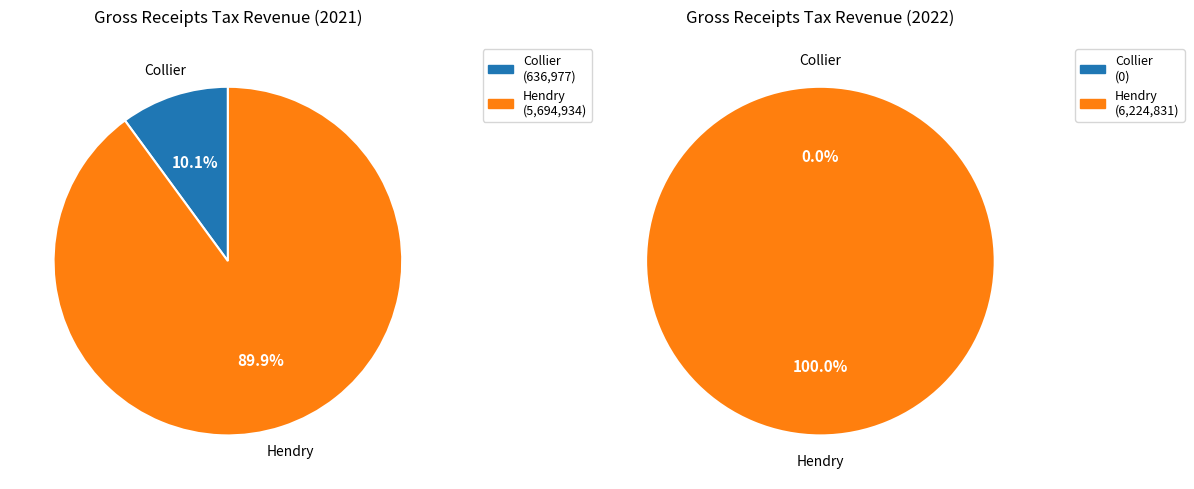

How many slices are in this pie chart?

2